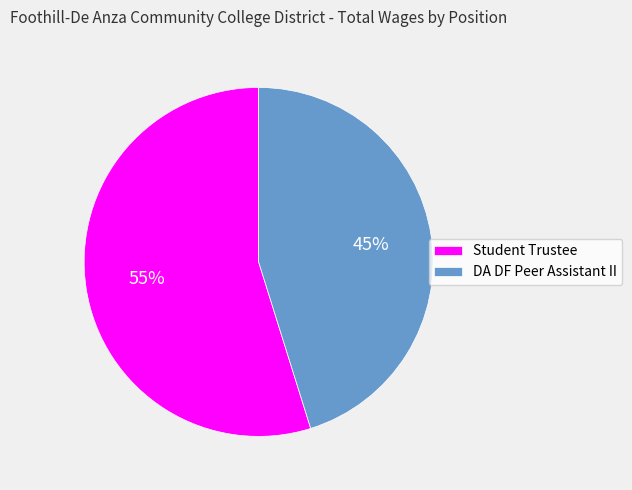

To the nearest percent, what is the combined percentage of Student Trustee and DA DF Peer Assistant II?

100%